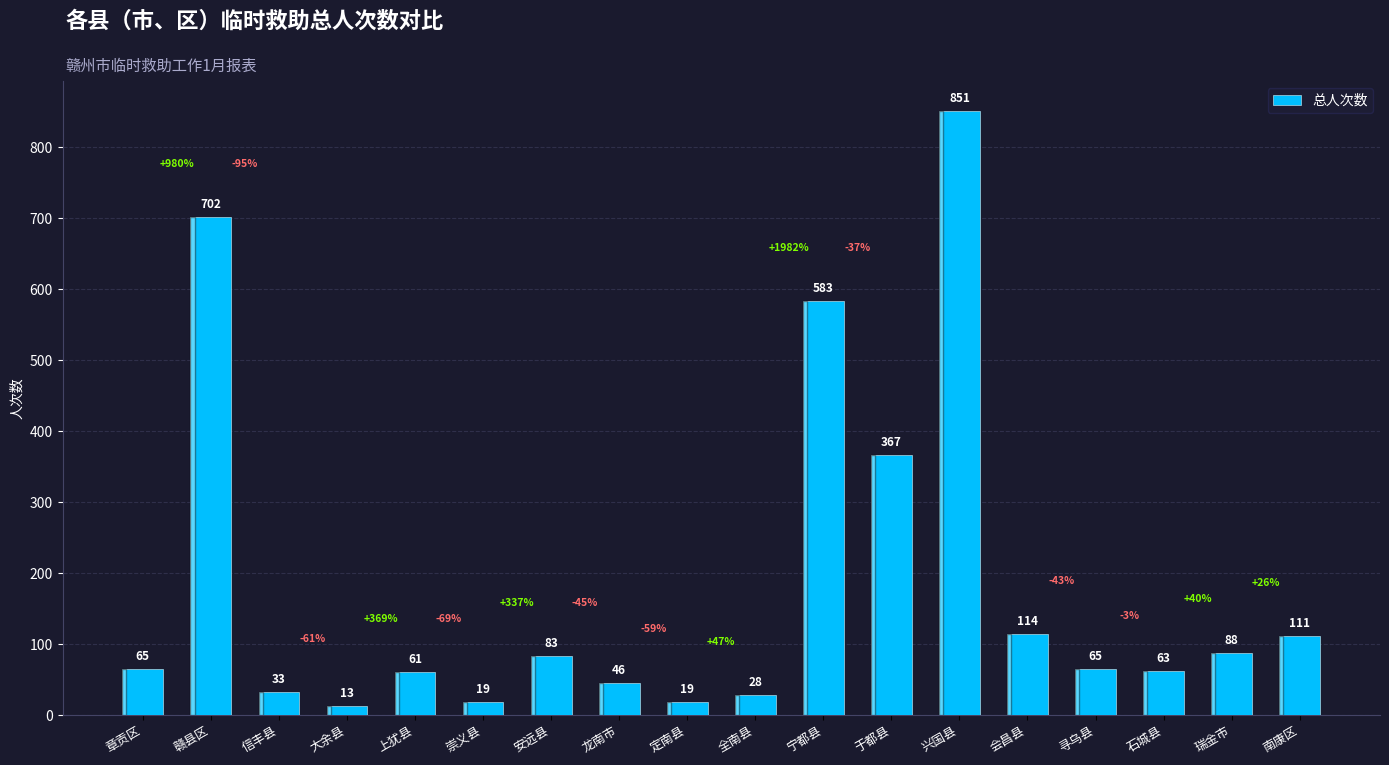

Is it true that the value at 宁都县 is 245?

False